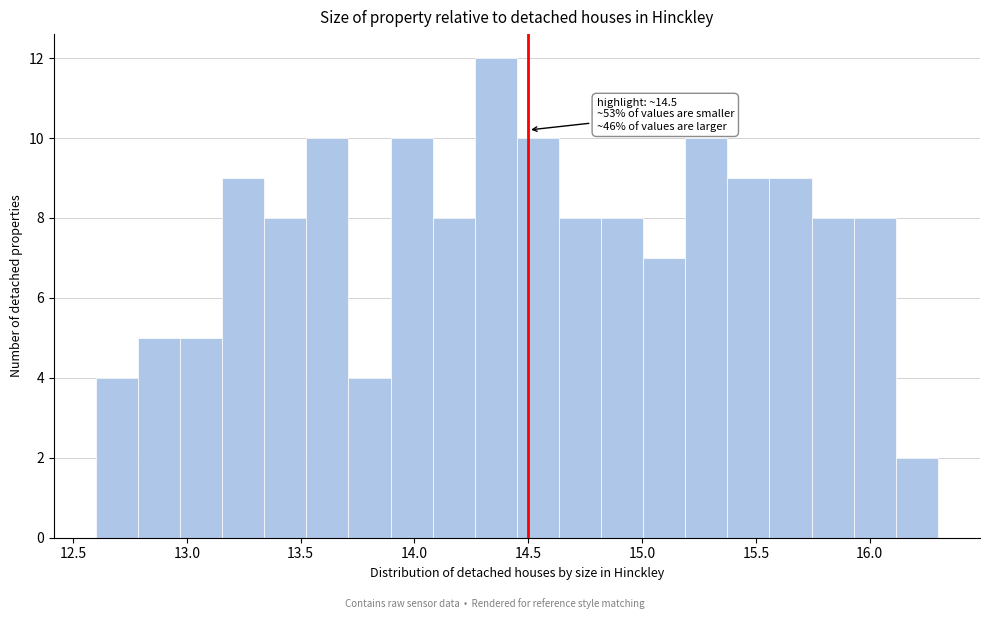

Read against the x-axis, roughly where is the centre of the tallest bar?

14.35